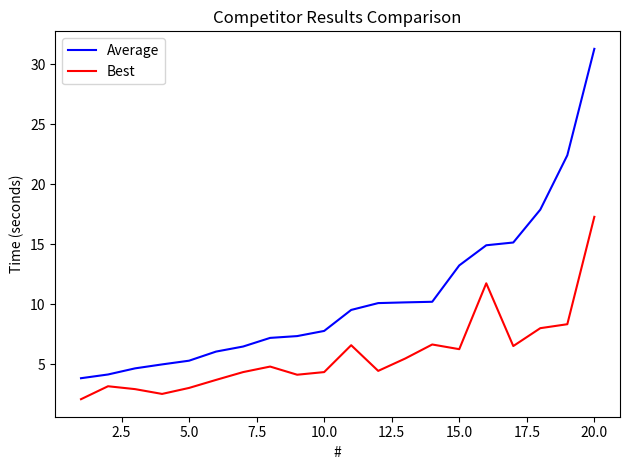

Which series has the largest range (max minus min)?

Average